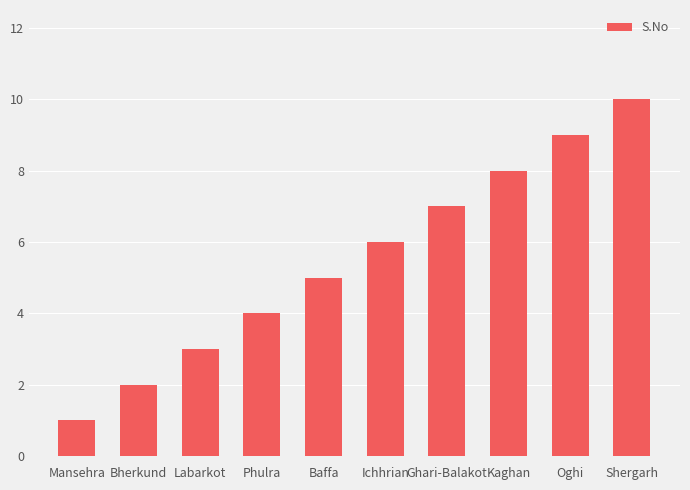

Reading left to right, extract all data points from this chart.

Mansehra=1	Bherkund=2	Labarkot=3	Phulra=4	Baffa=5	Ichhrian=6	Ghari-Balakot=7	Kaghan=8	Oghi=9	Shergarh=10